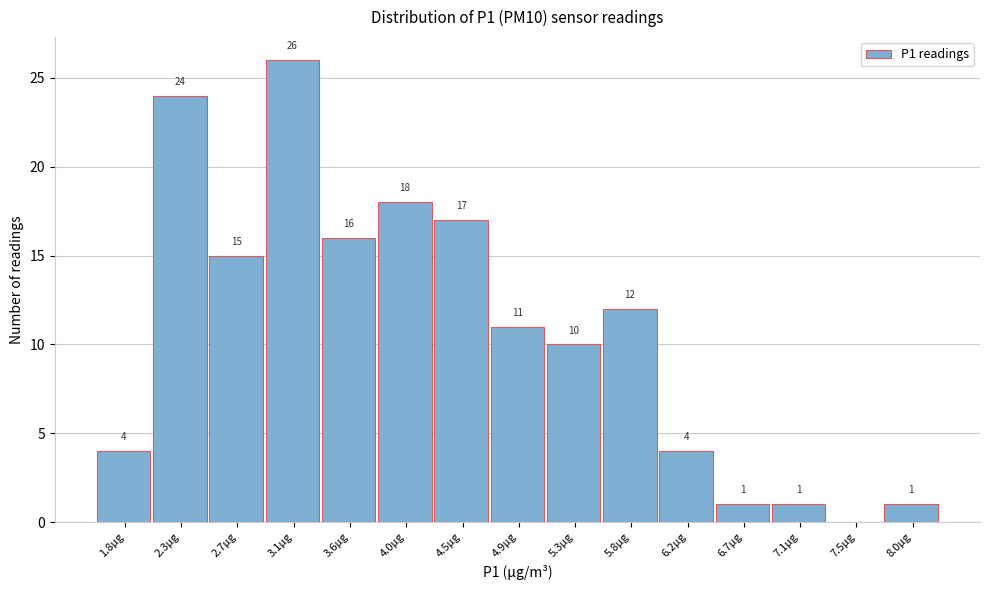

Reading right to left, list all the values displayed in this chart.

8.0µg=1	7.5µg=0	7.1µg=1	6.7µg=1	6.2µg=4	5.8µg=12	5.3µg=10	4.9µg=11	4.5µg=17	4.0µg=18	3.6µg=16	3.1µg=26	2.7µg=15	2.3µg=24	1.8µg=4